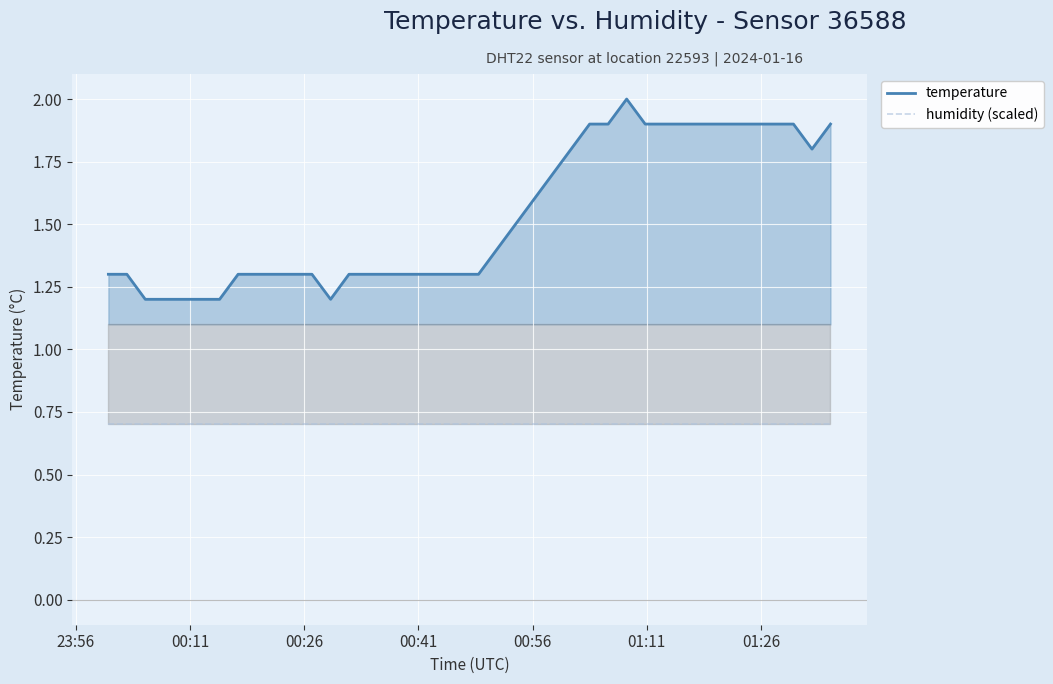

What is the minimum value shown in the chart?

0.7